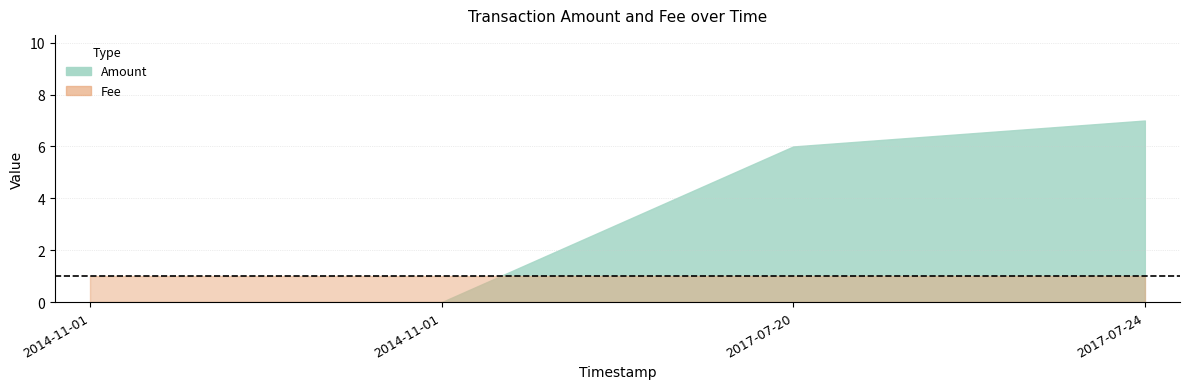

List the labels in order of value, largest first.

2017-07-24, 2017-07-20, 2014-11-01, 2014-11-01